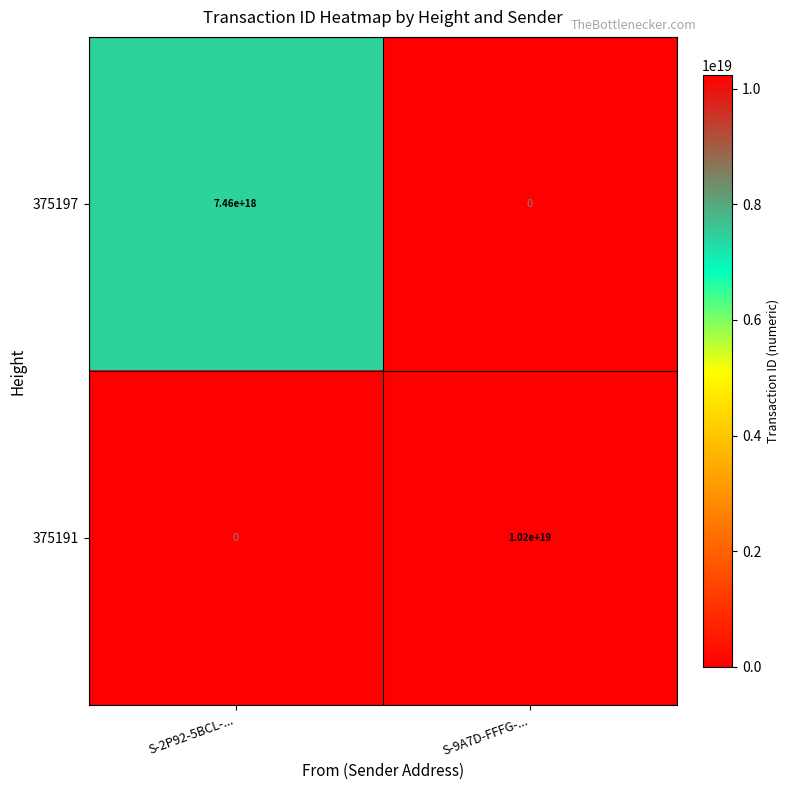

At which label is 375197 closest to 3730000000000000000?

S-2P92-5BCL-...